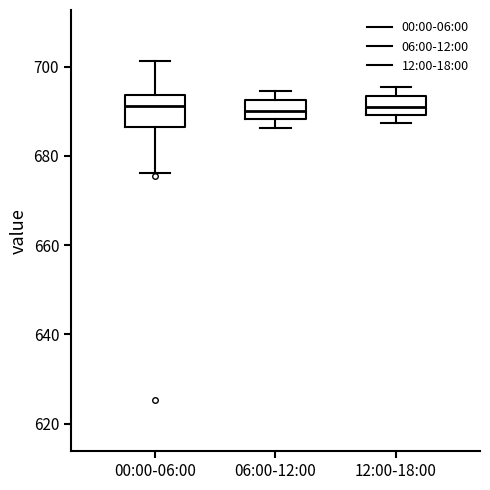

Which box is the tallest, from its lower edge to its upper edge?

00:00-06:00